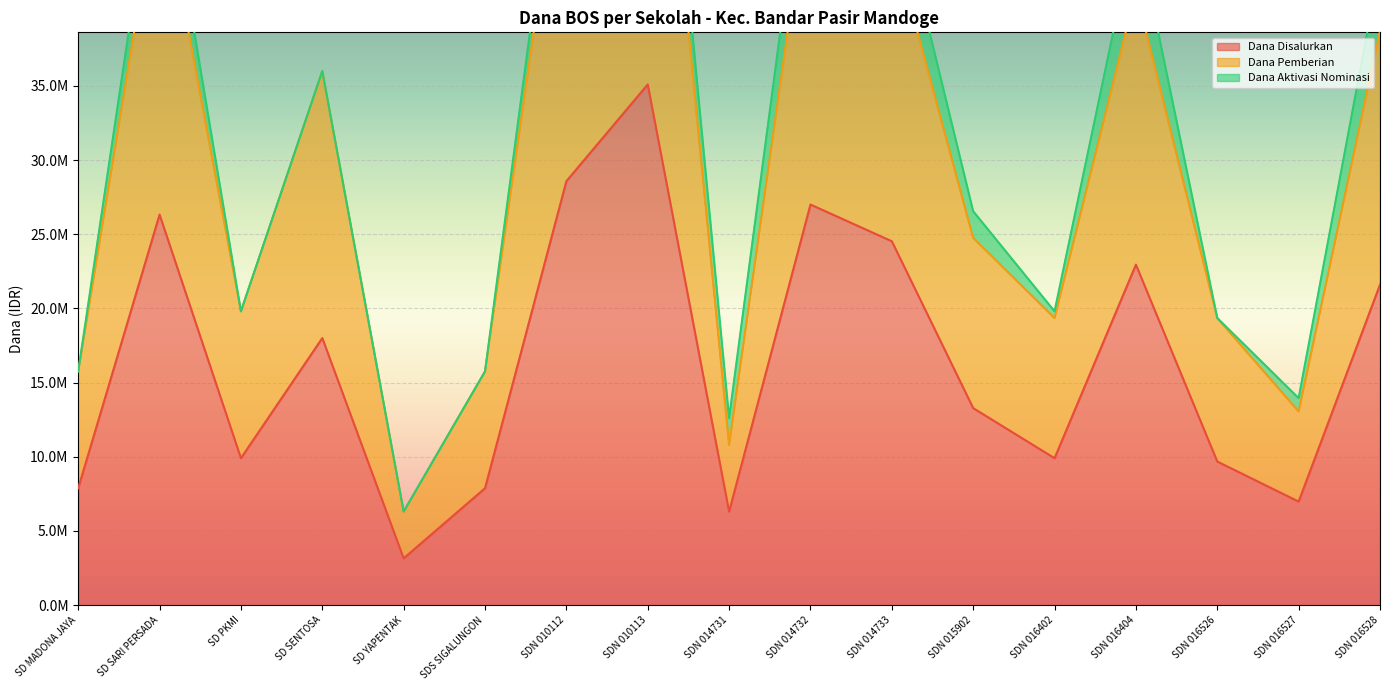

What is the difference between the maximum and second lowest values in the Dana Pemberian series?

55800000